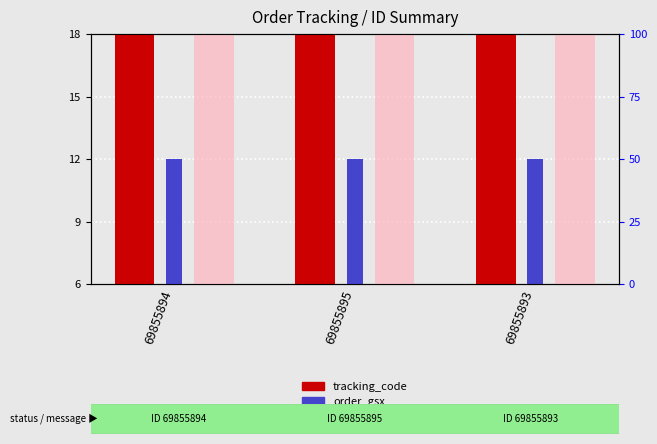

What is the sum of the order_cbt values at 69855894 and 69855895?

24